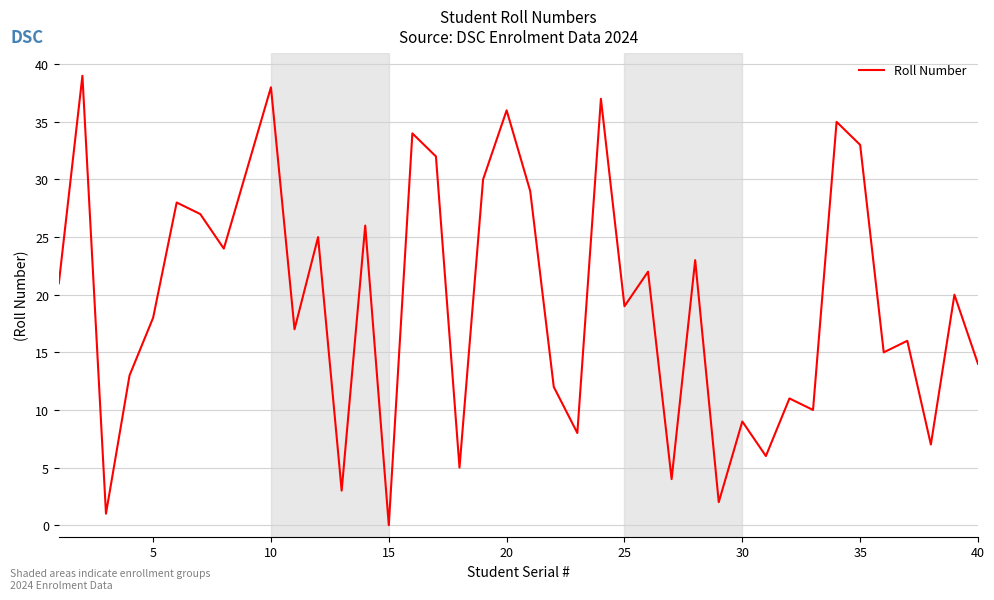

What is the difference between the maximum and minimum values?

39